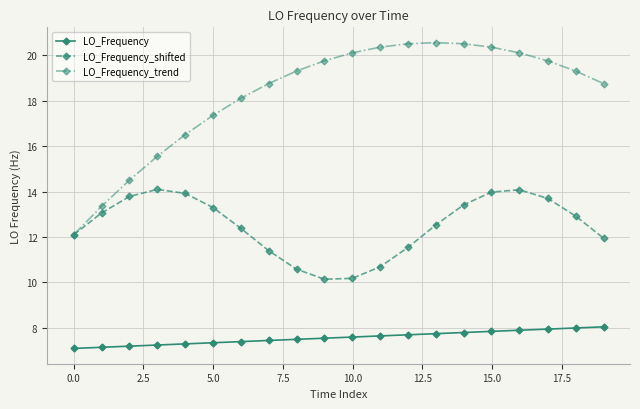

Rank the series by their maximum value, from highest to lowest.

LO_Frequency_trend, LO_Frequency_shifted, LO_Frequency